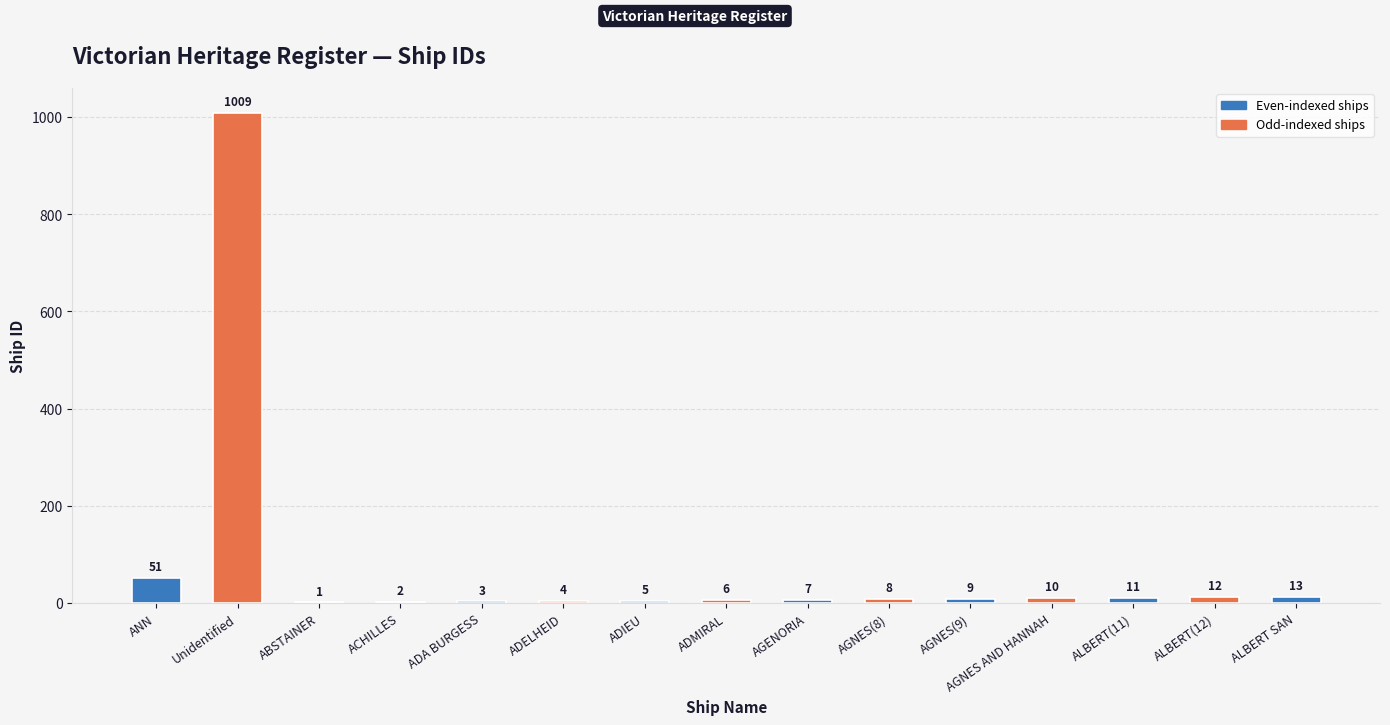

At which label is the value closest to 505?

ANN